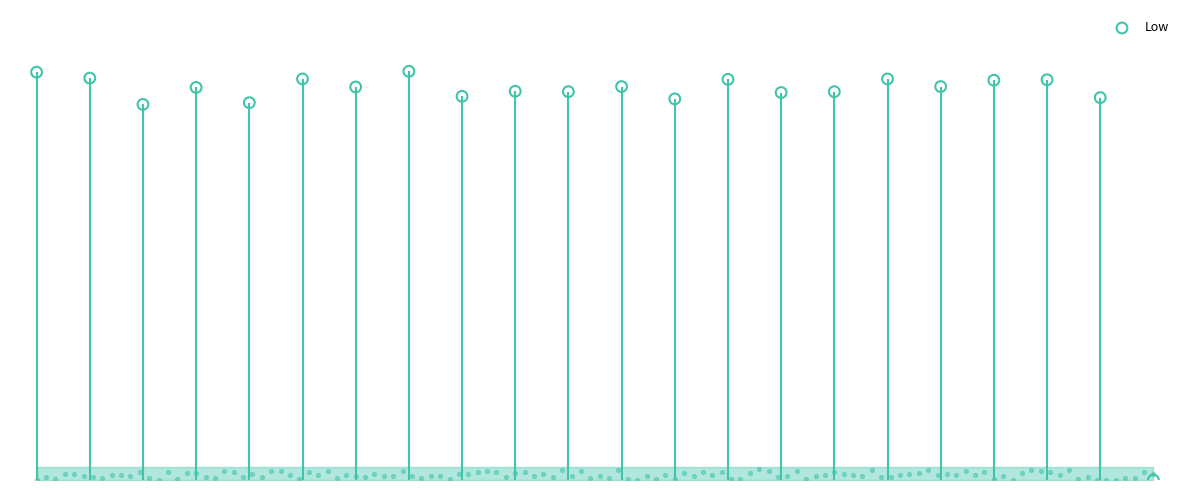

What is the change in value from 10 to 18?

+0.3